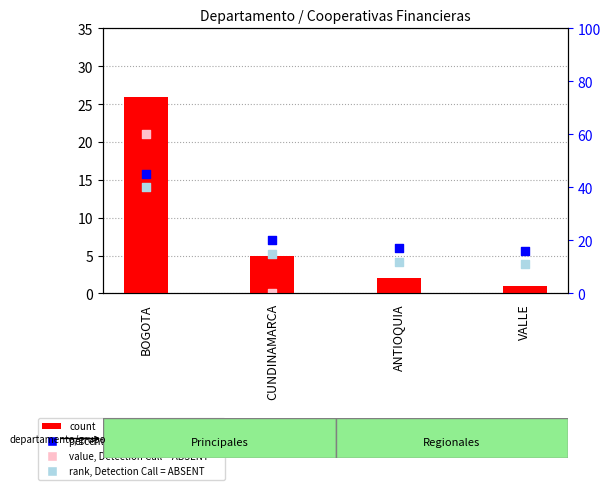

Which series has the largest Y range (max minus min)?

percentile rank within the sample